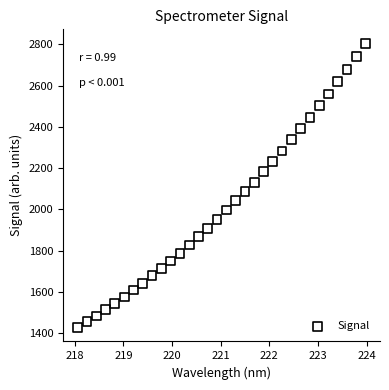

What is the range of X values (max minus min)?

5.9